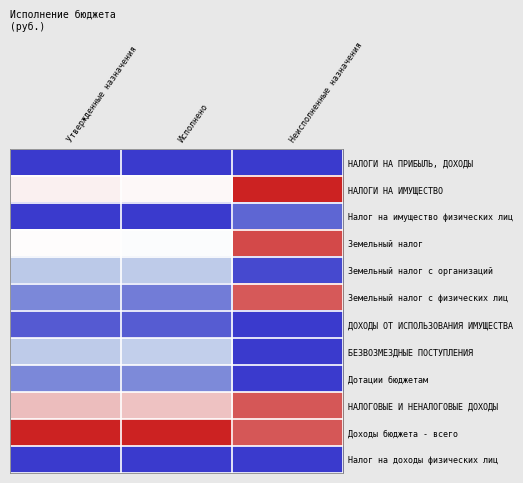

Which has a higher value, Неисполненные назначения or Утвержденные назначения?

Неисполненные назначения